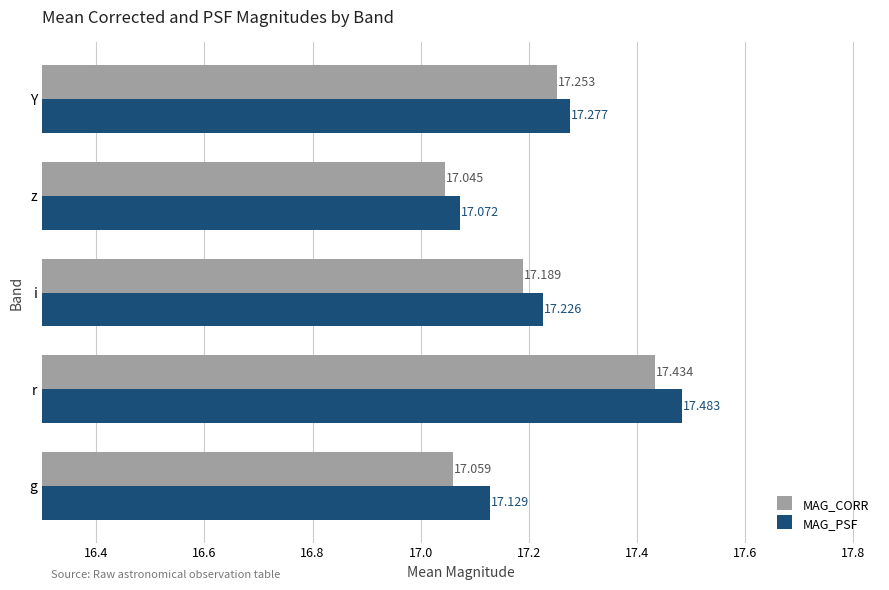

List the series in order of their peak value, lowest first.

MAG_CORR, MAG_PSF